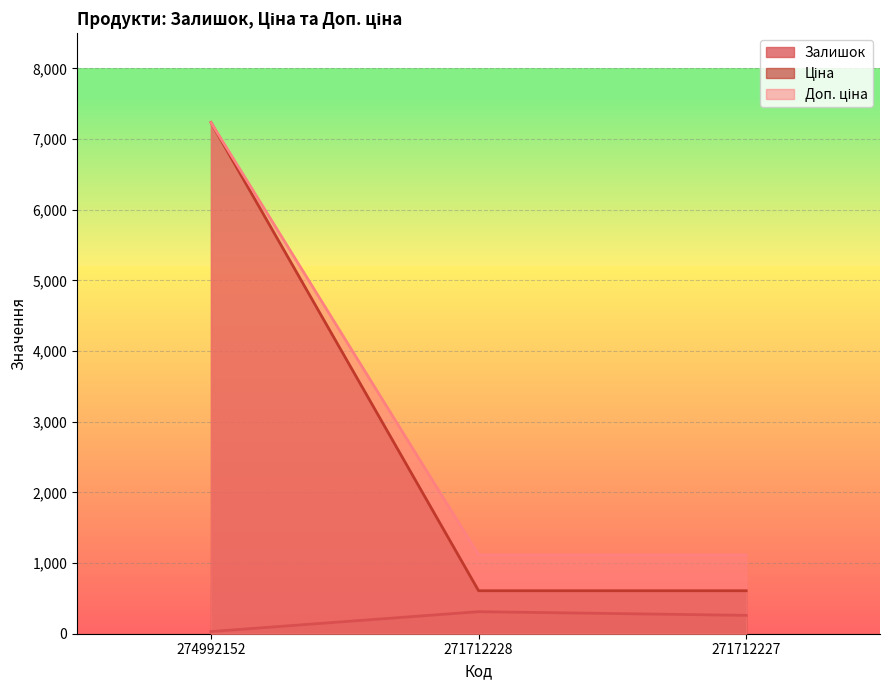

Which series has the largest total across all categories?

Доп. ціна